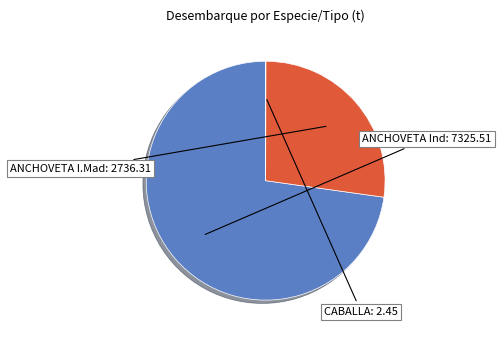

Is there any slice that represents more than half of the pie?

Yes